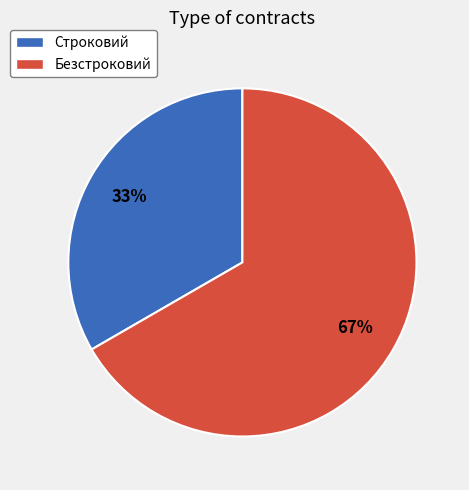

The Строковий slice represents 33% of the pie. True or false?

True